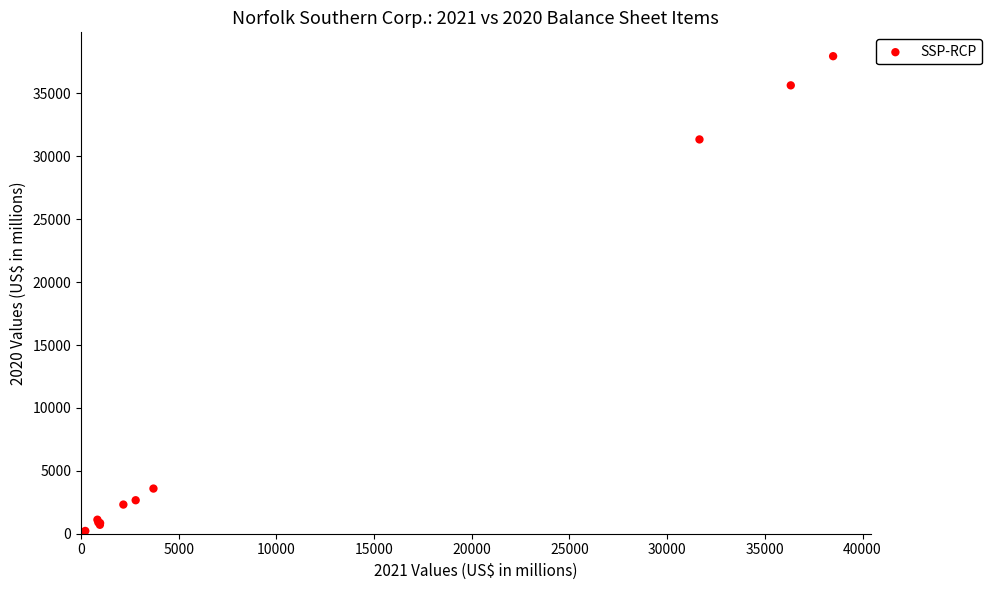

What Y value in the scatter plot is closest to 18994?

31345